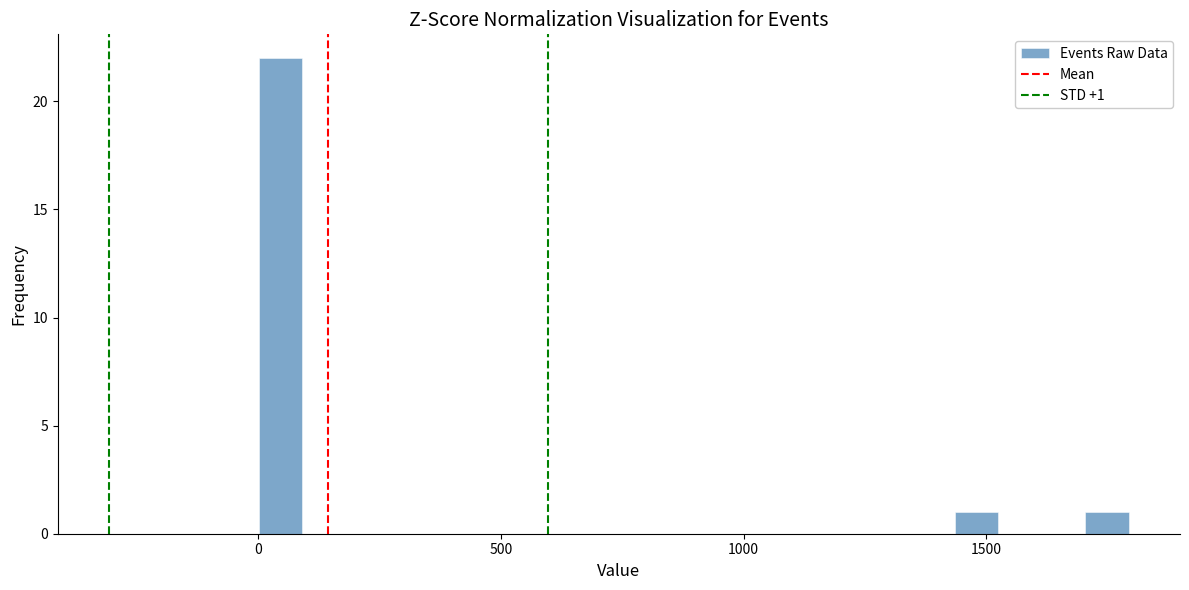

Around what value on the x-axis is the tallest bar? Give the approximate position of its centre, as read against the axis.

50